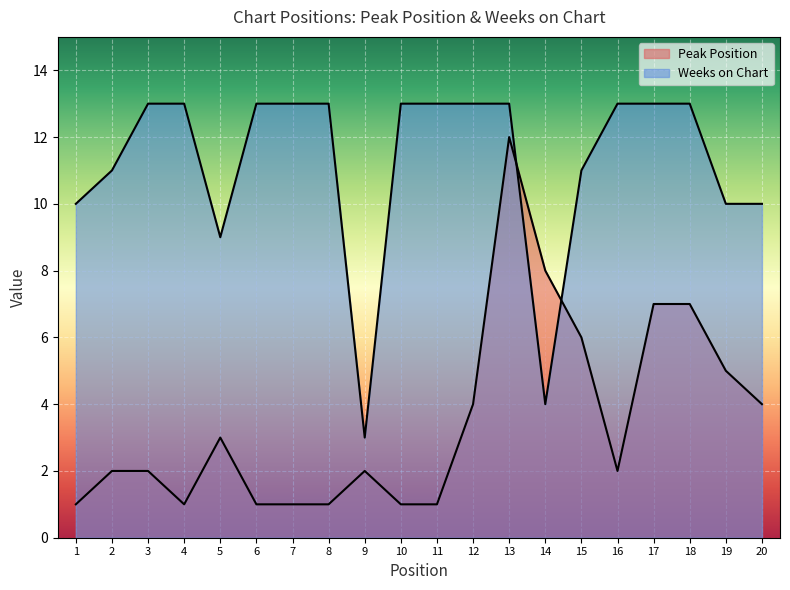

Where is Weeks on Chart nearest to the value 8?

5